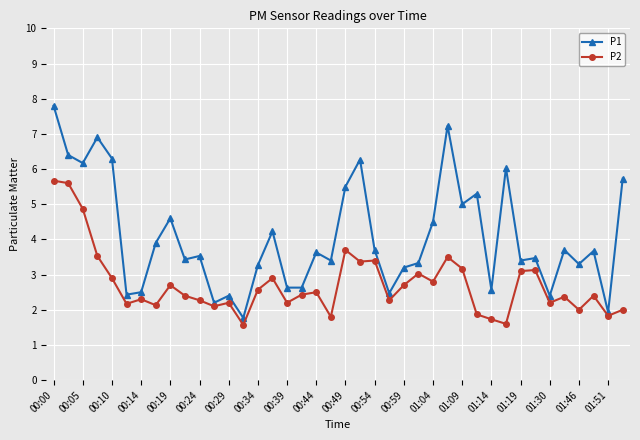

What is the value of the P2 point at the 2nd from the left?

5.6